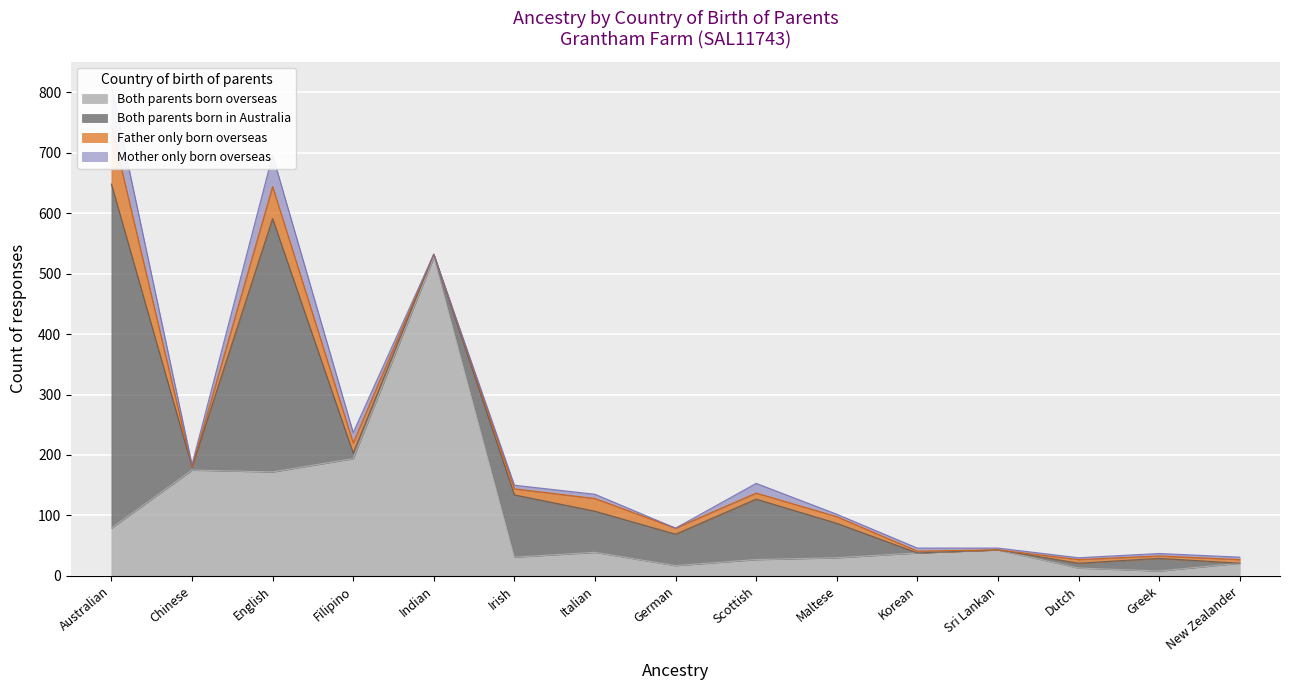

What is the value of the Both parents born overseas point at the 2nd from the left?

175